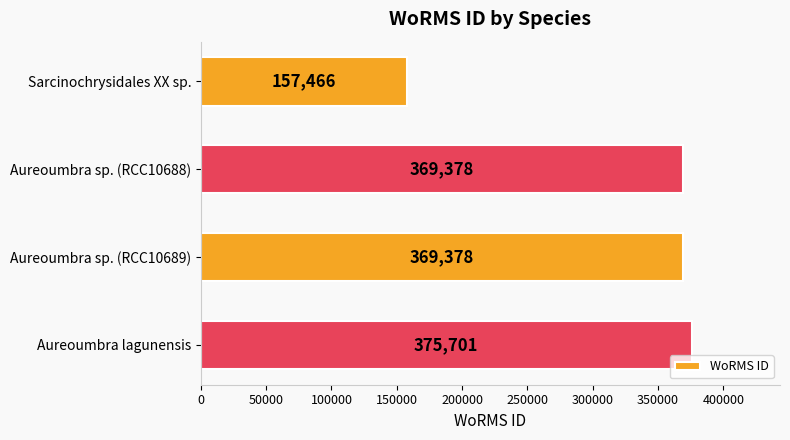

What is the smallest value displayed?

157466